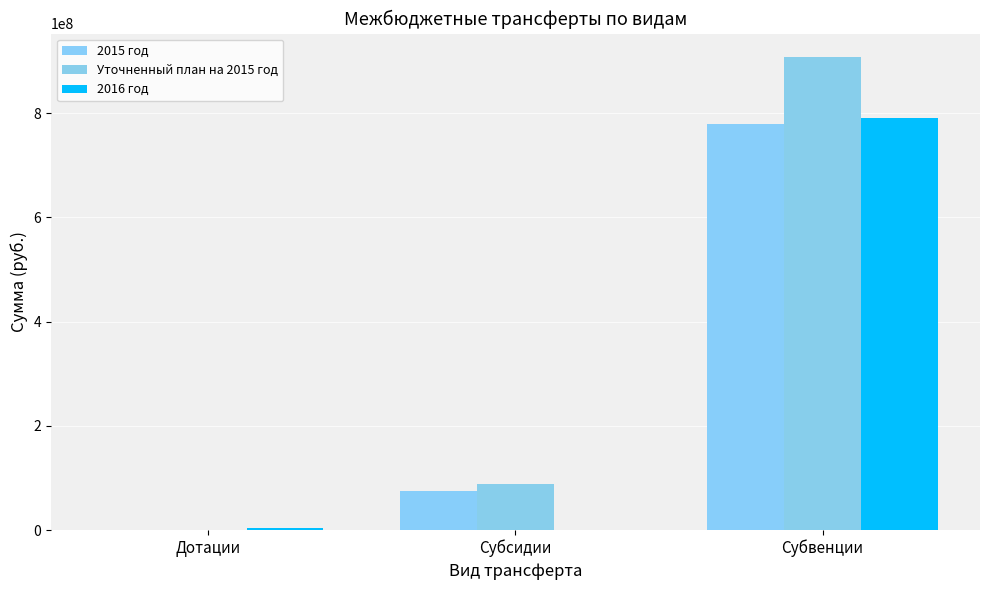

Reading left to right, extract all data points from this chart.

2015 год: Дотации=440358.0	Субсидии=75588213.0	Субвенции=779620487.0
Уточненный план на 2015 год: Дотации=440358.0	Субсидии=88467921.1	Субвенции=907549119.0
2016 год: Дотации=4161137.0	Субсидии=0.0	Субвенции=790597432.0